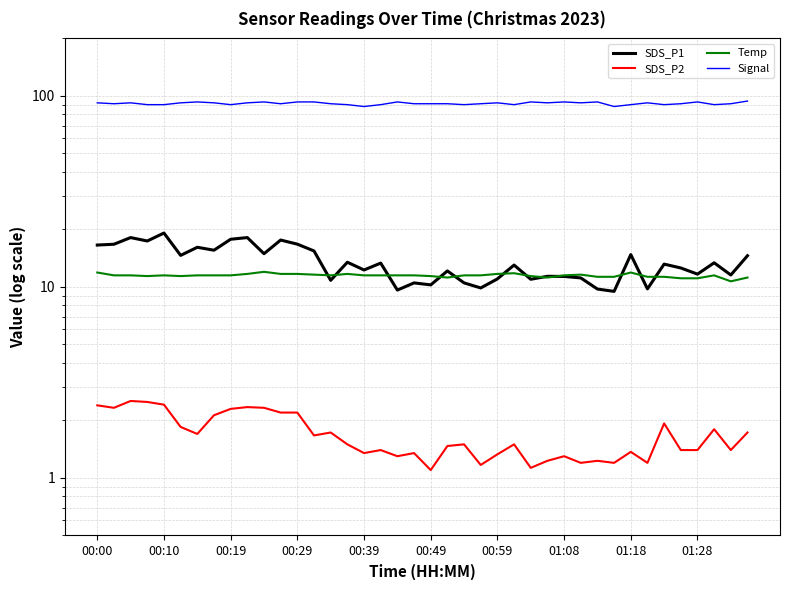

How many lines are shown in the chart?

4